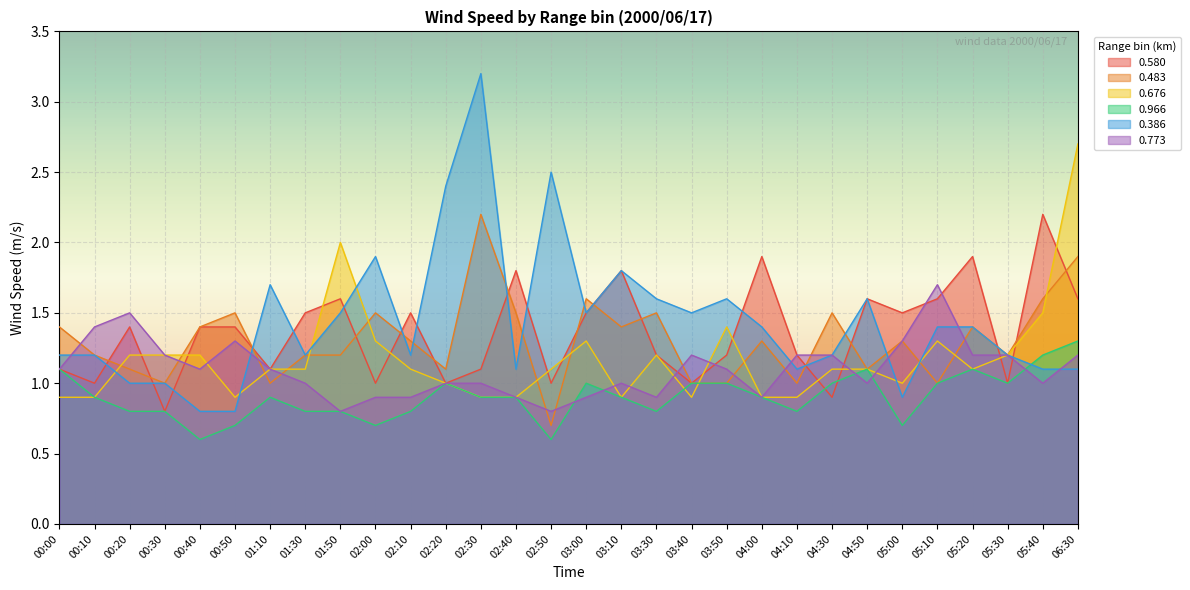

Where do 0.580 and 0.483 first cross each other?

00:10 and 00:20